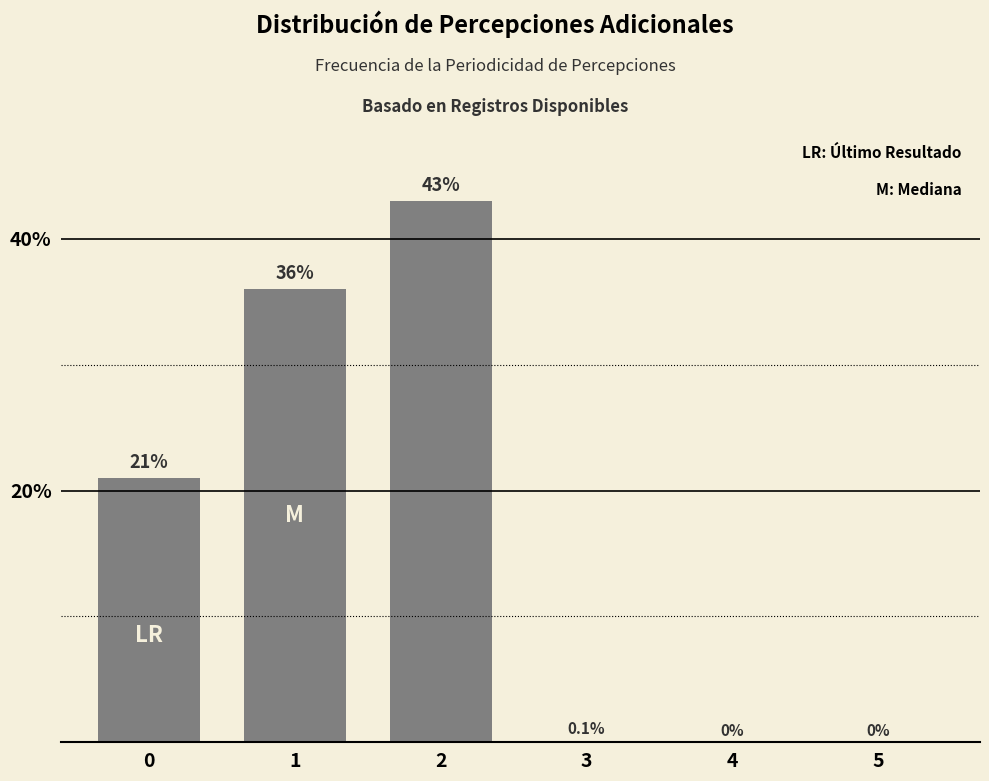

What is the maximum value shown in the chart?

43.0